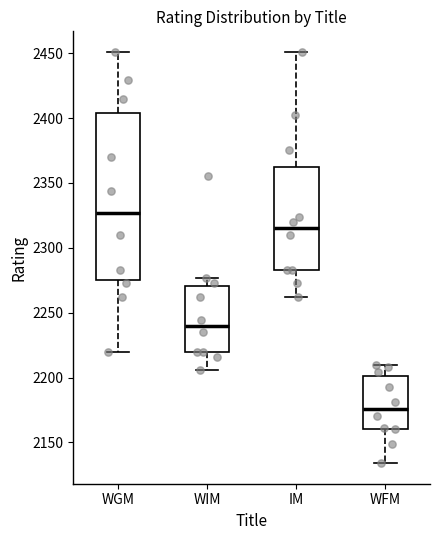

Comparing the boxes themselves (not the whiskers), which one is the tallest?

WGM